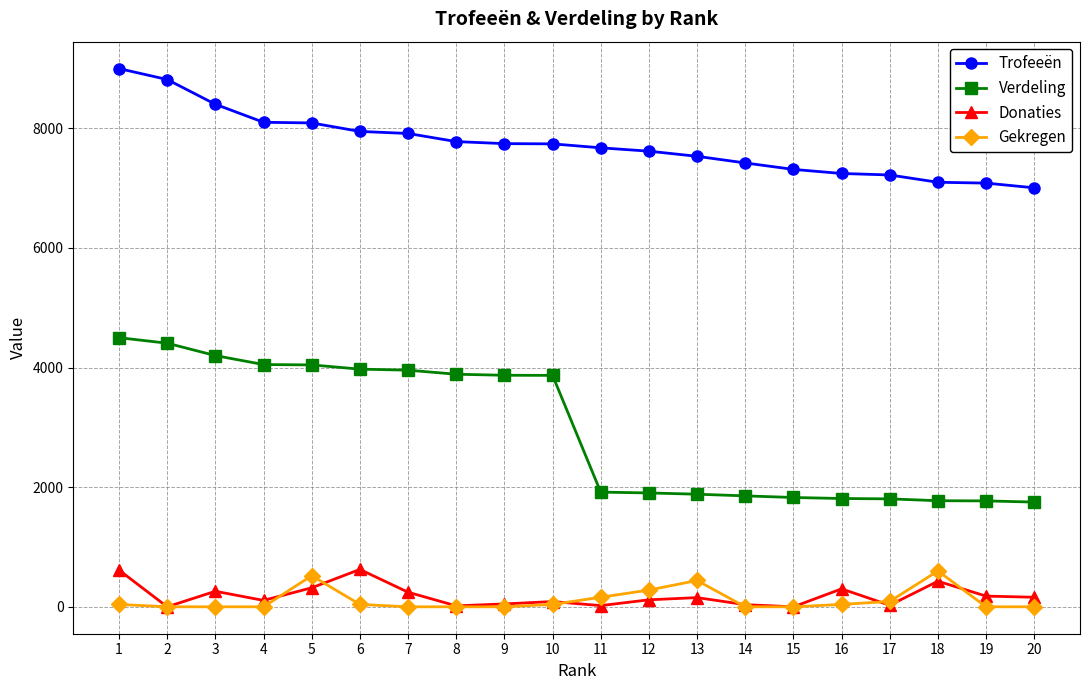

What is the value of the Donaties point at the 1st from the left?

614